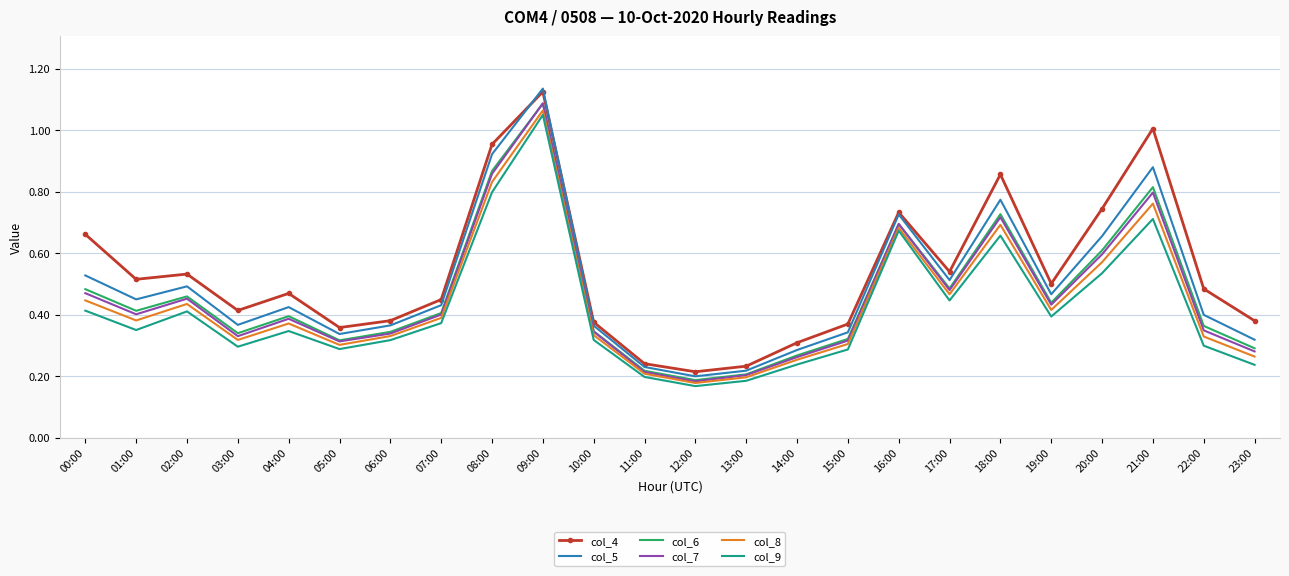

Which series has the largest range (max minus min)?

col_5